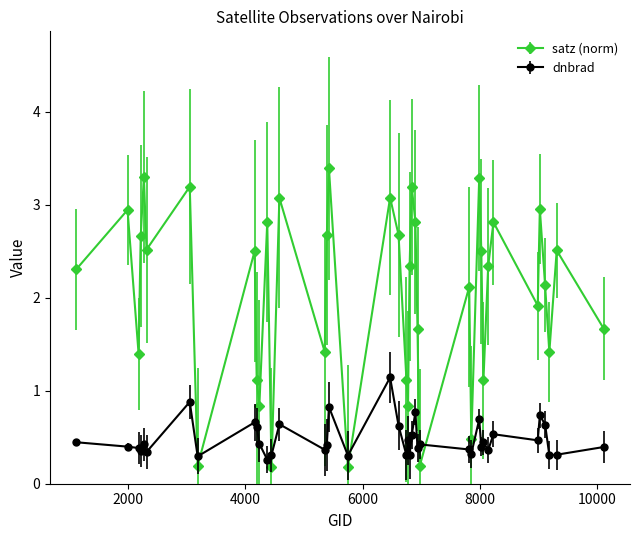

How many lines are shown in the chart?

2